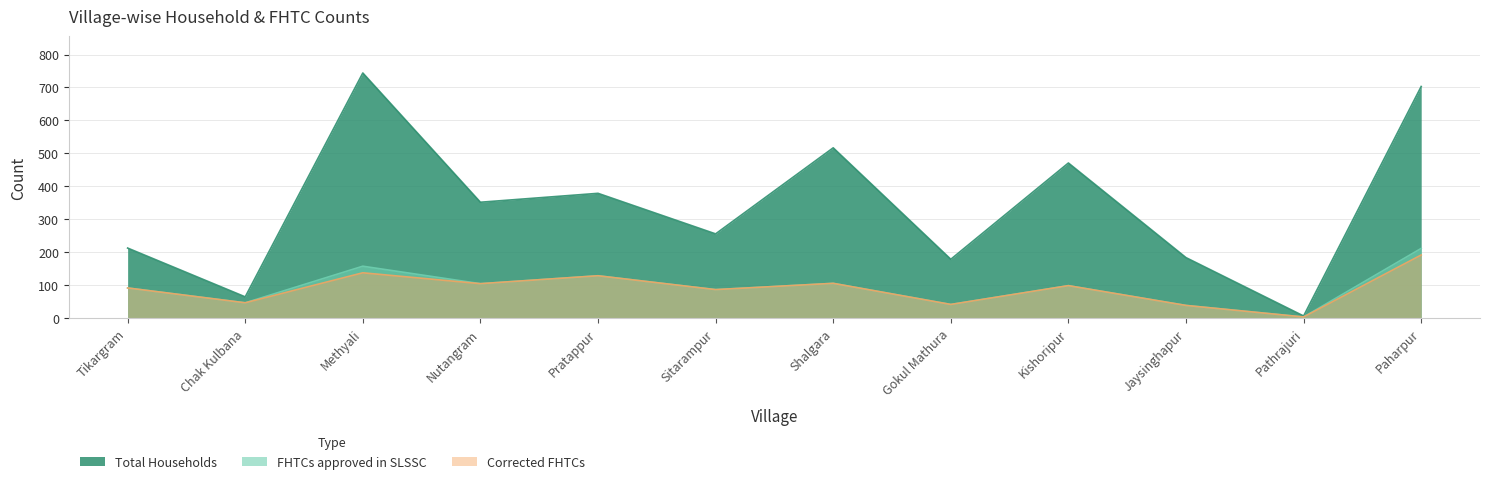

What is the difference between the maximum and minimum values in the Corrected FHTCs series?

188